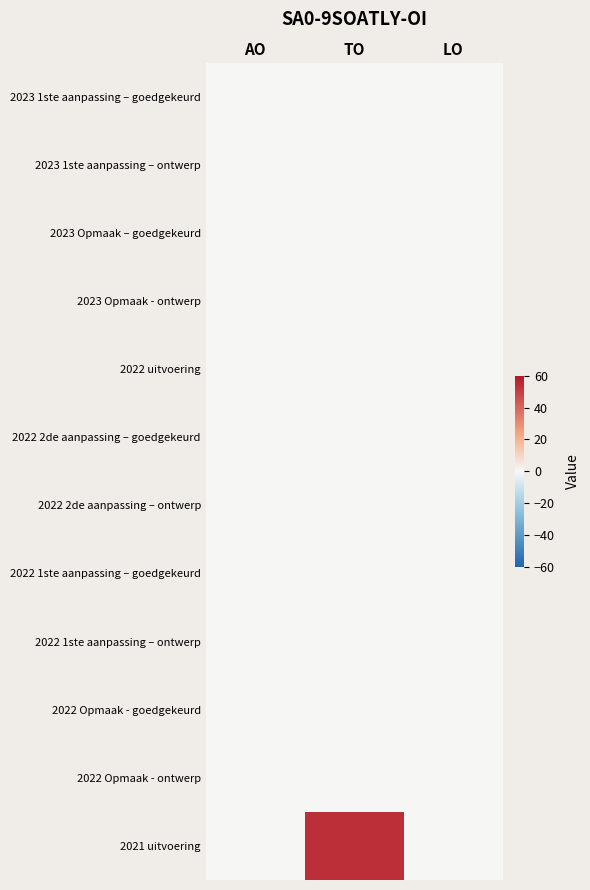

What is the greatest value displayed?

54